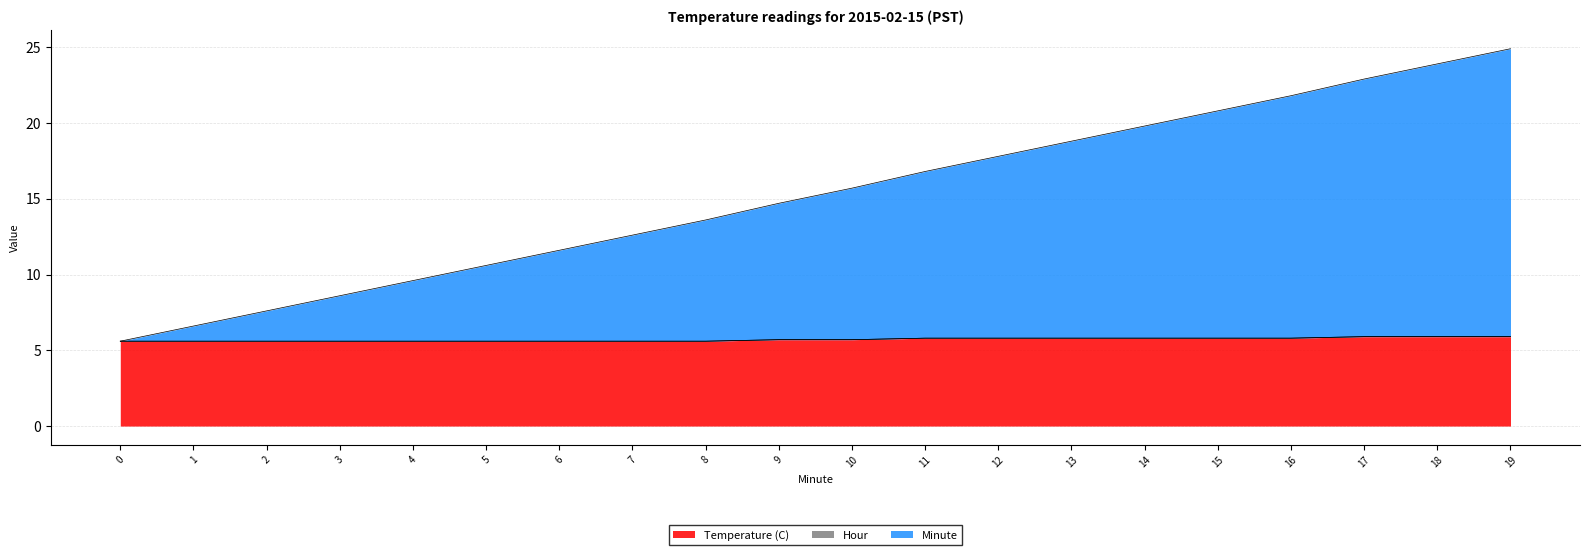

The Minute series shows 11.6 at 6. True or false?

True